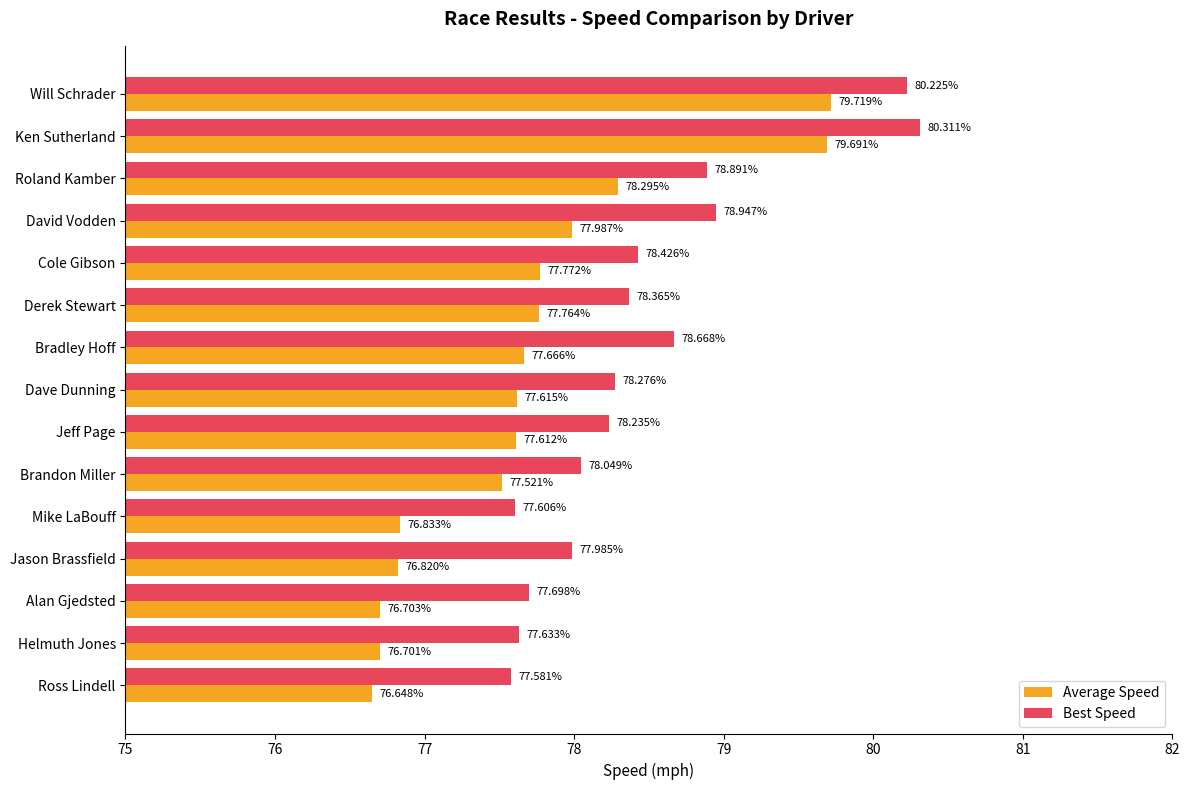

At which label is Best Speed closest to 78?

Jason Brassfield